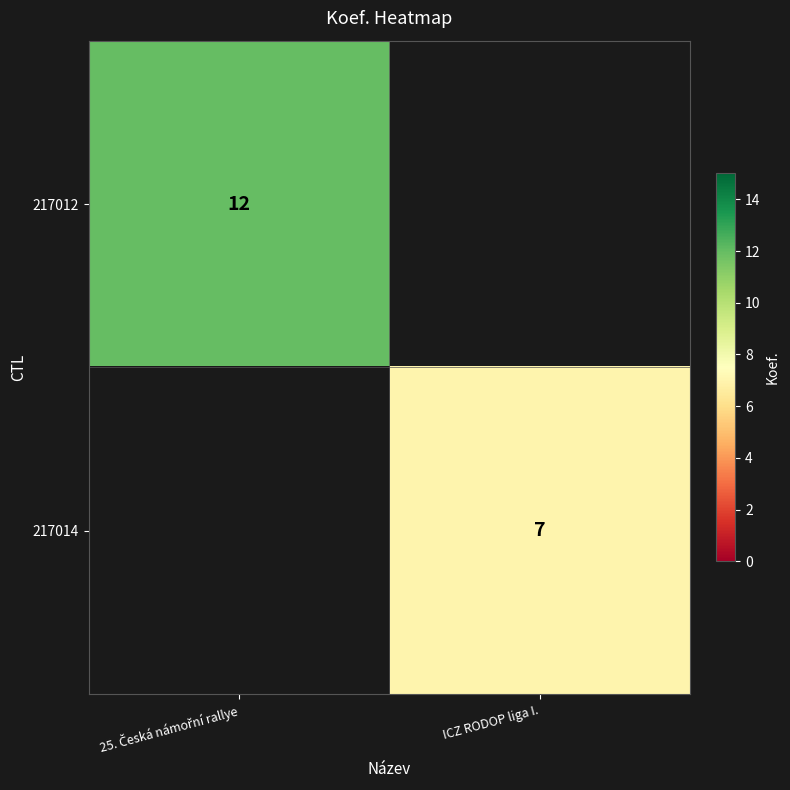

True or false: 217014 has a value of 3 at ICZ RODOP liga I..

False